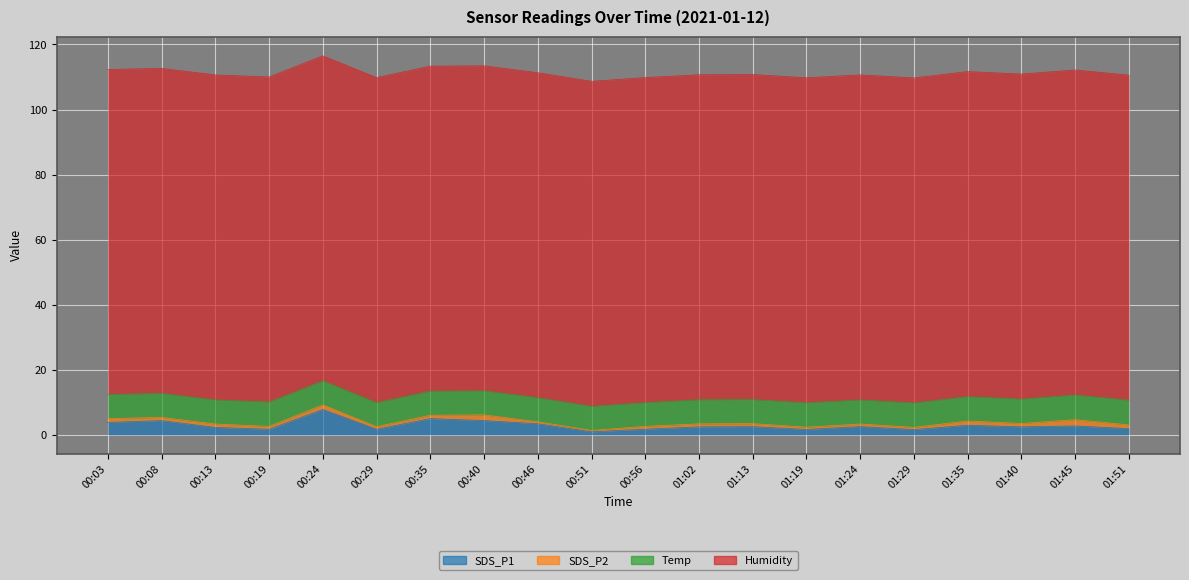

How many values in the SDS_P1 series are below 2?

7